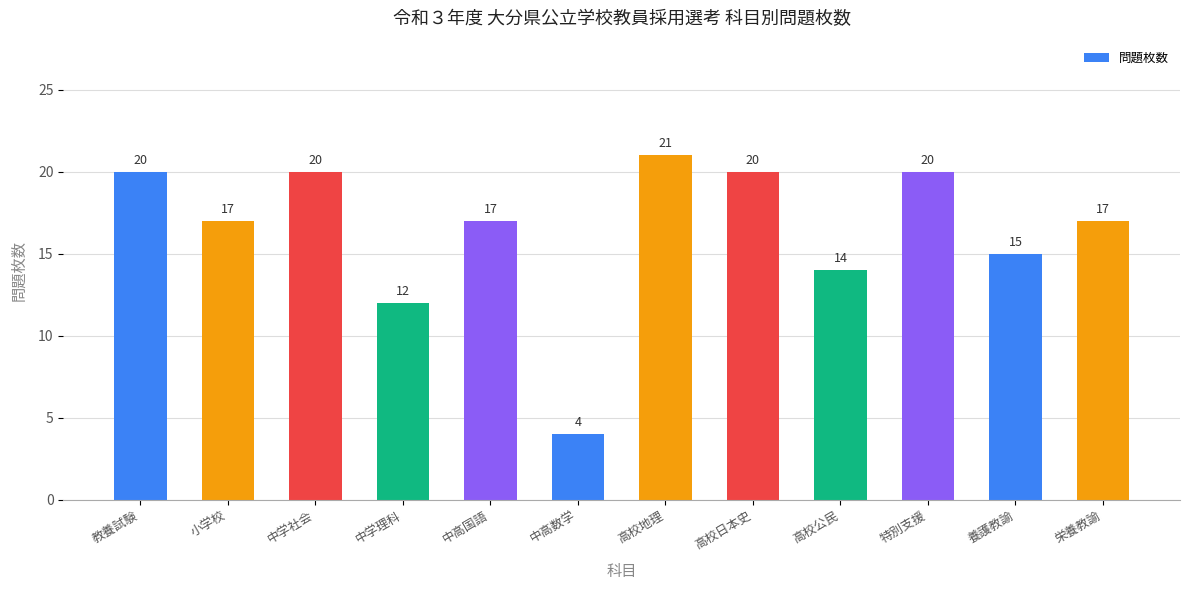

The chart shows a value of 6 at 養護教諭. True or false?

False